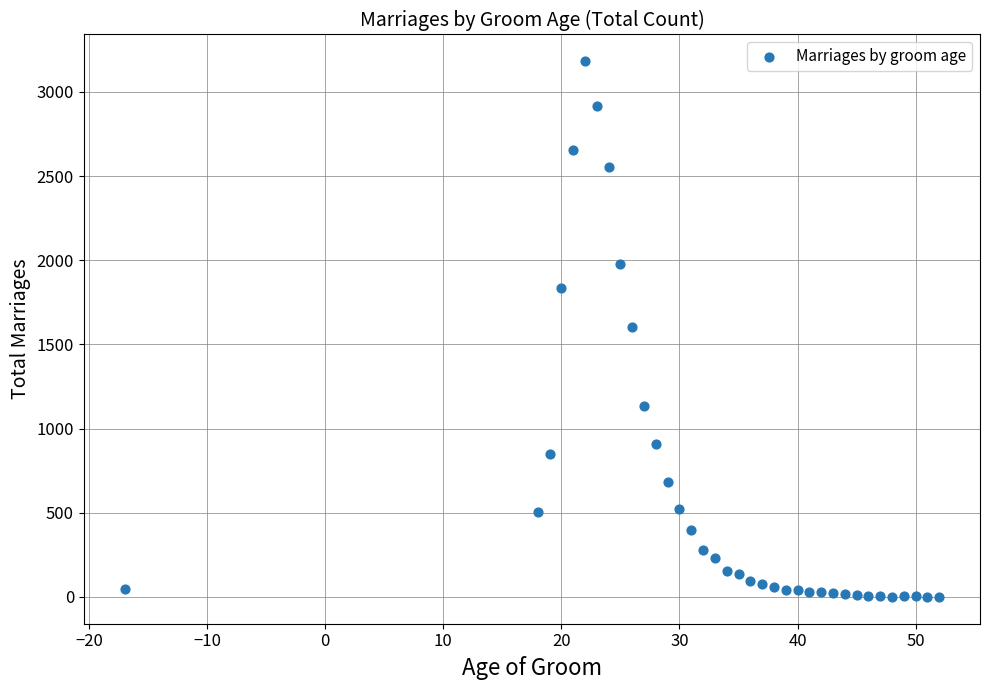

What is the range of X values (max minus min)?

69